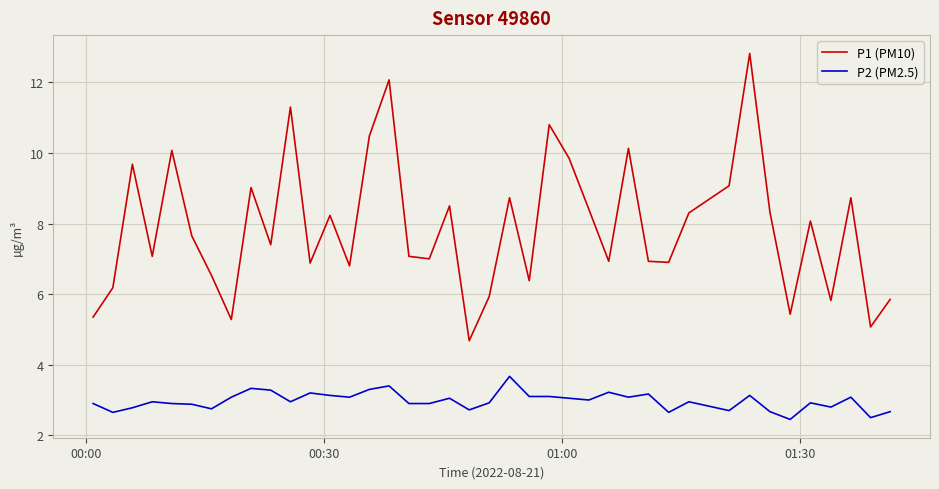

True or false: P2 (PM2.5) and P1 (PM10) intersect in this chart.

False